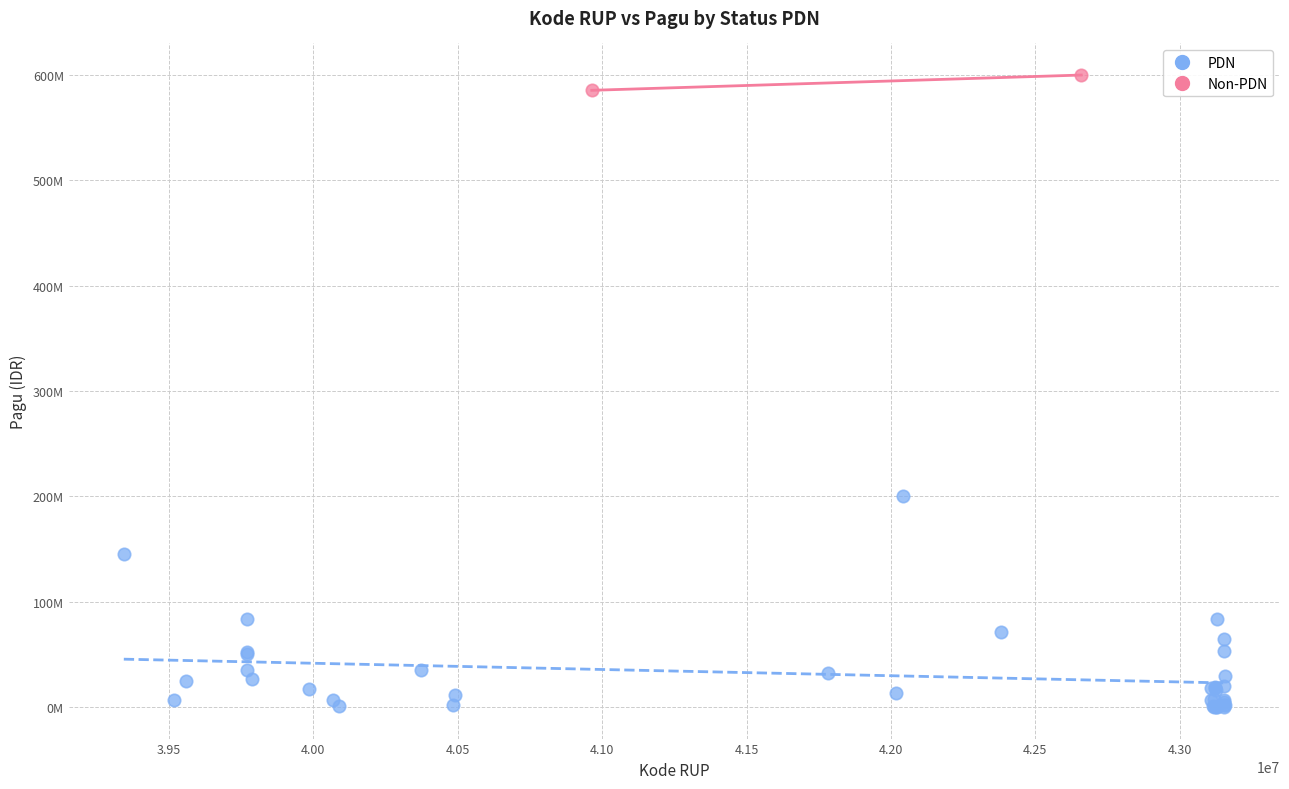

What are all the series names shown in the legend?

PDN, Non-PDN